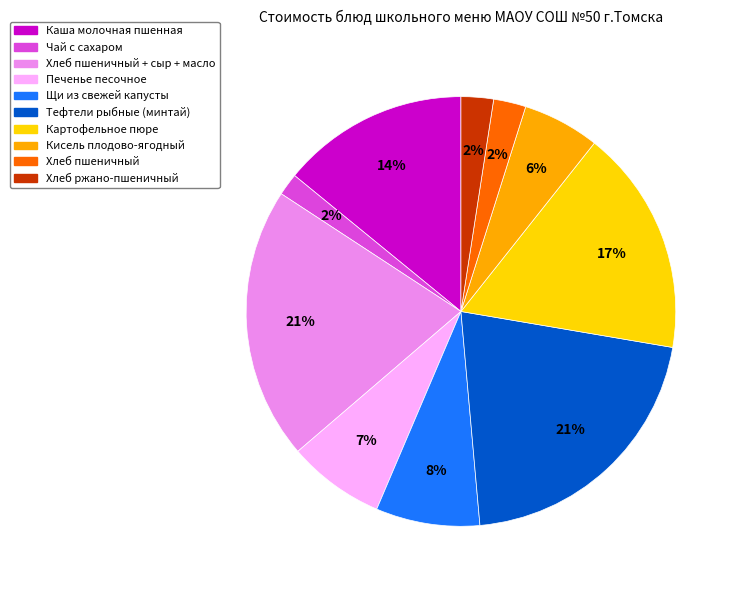

The Печенье песочное slice represents 14% of the pie. True or false?

False